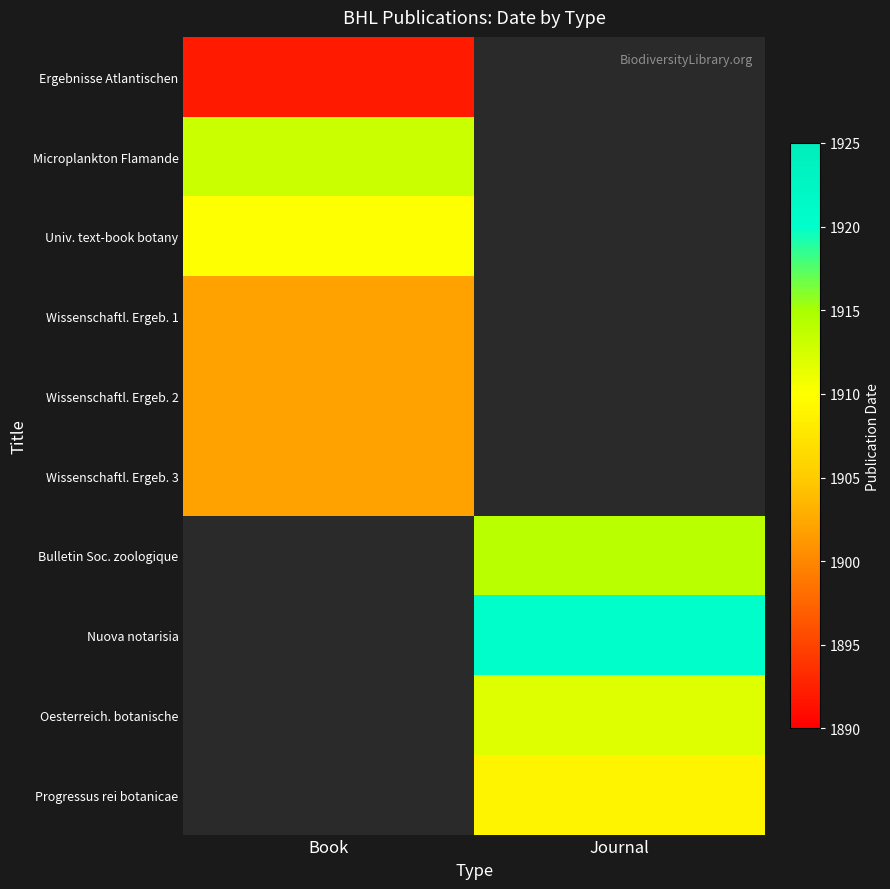

Between Journal and Book, which is larger?

Book